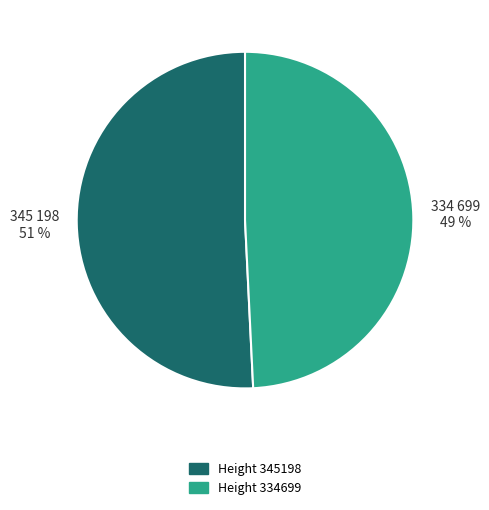

To the nearest percent, what is the difference between the largest and smallest slice percentages?

2%